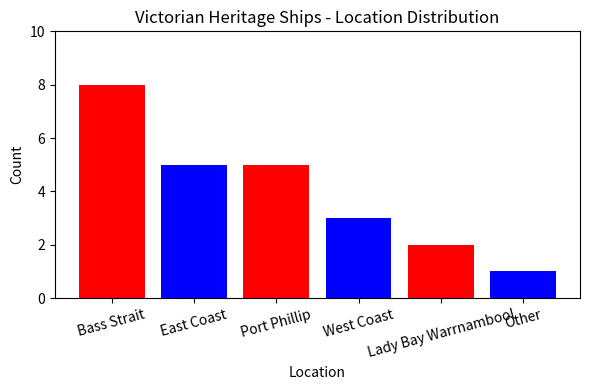

Reading left to right, extract all data points from this chart.

Bass Strait=8	East Coast=5	Port Phillip=5	West Coast=3	Lady Bay Warrnambool=2	Other=1